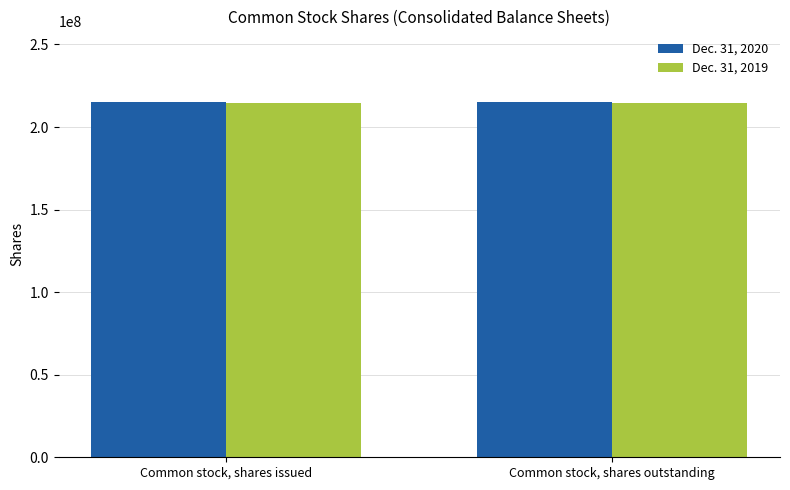

How many groups of bars are there?

2